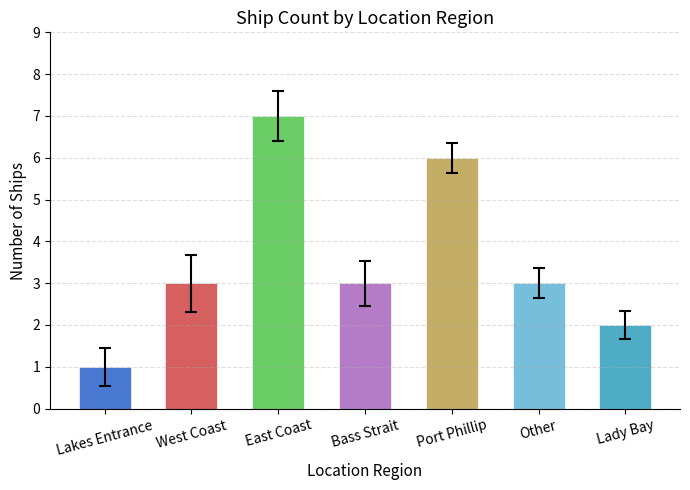

Reading right to left, transcribe all the data shown in this chart.

Lady Bay=2	Other=3	Port Phillip=6	Bass Strait=3	East Coast=7	West Coast=3	Lakes Entrance=1